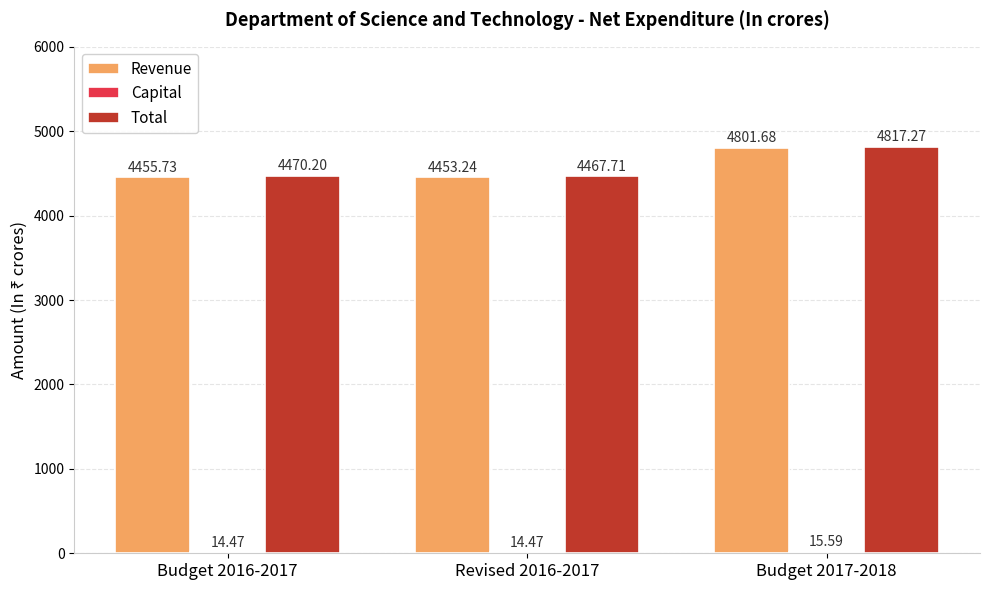

Between Revised 2016-2017 and Budget 2017-2018, which series saw the biggest shift?

Total